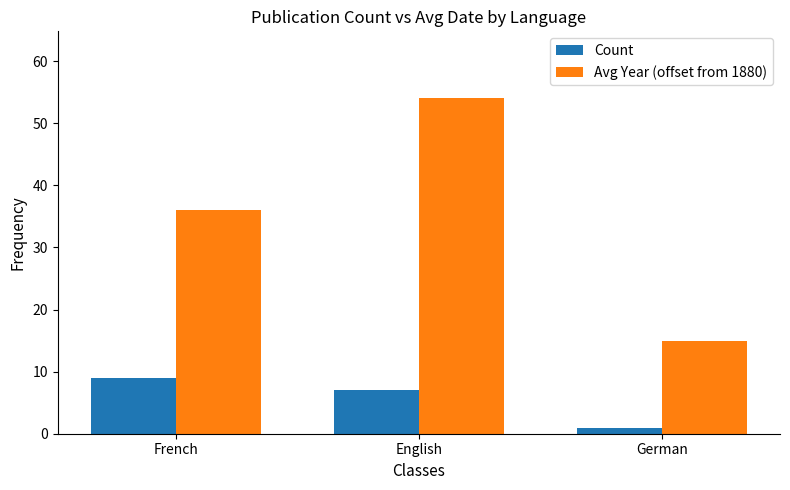

Which series changed the most between French and English?

Avg Year (offset from 1880)